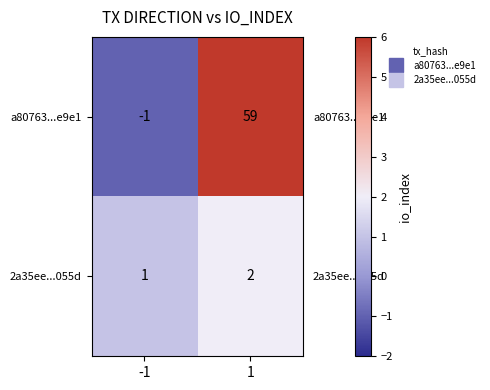

What is the maximum value shown in the chart?

59